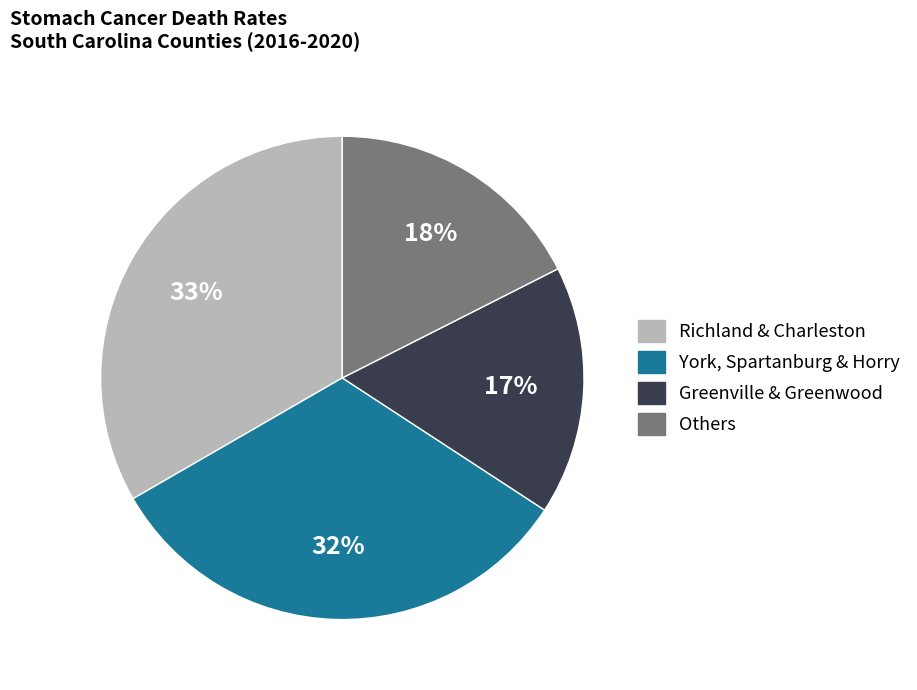

The Richland & Charleston slice represents 33% of the pie. True or false?

True